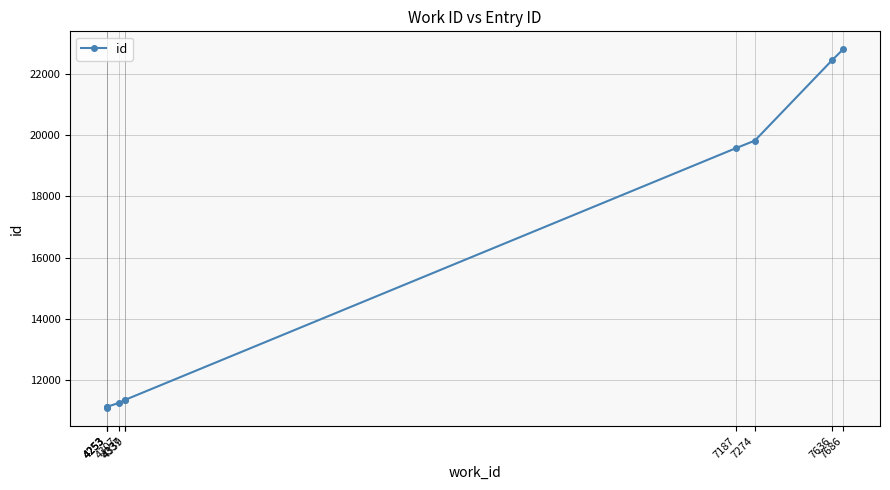

Which has a higher value, 4253 or 7187?

7187